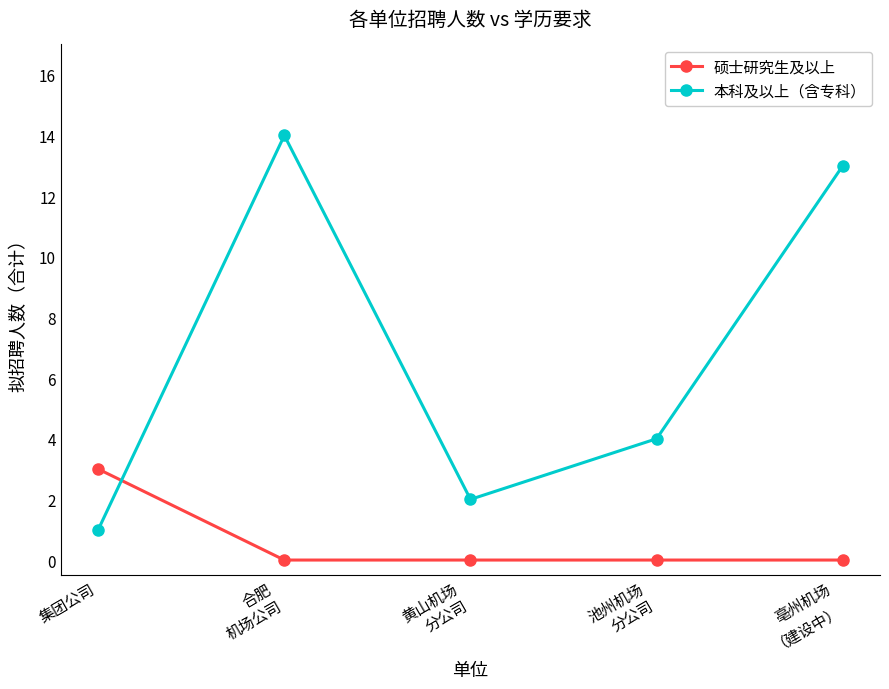

Is it true that 本科及以上（含专科） equals 4 at 池州机场
分公司?

True